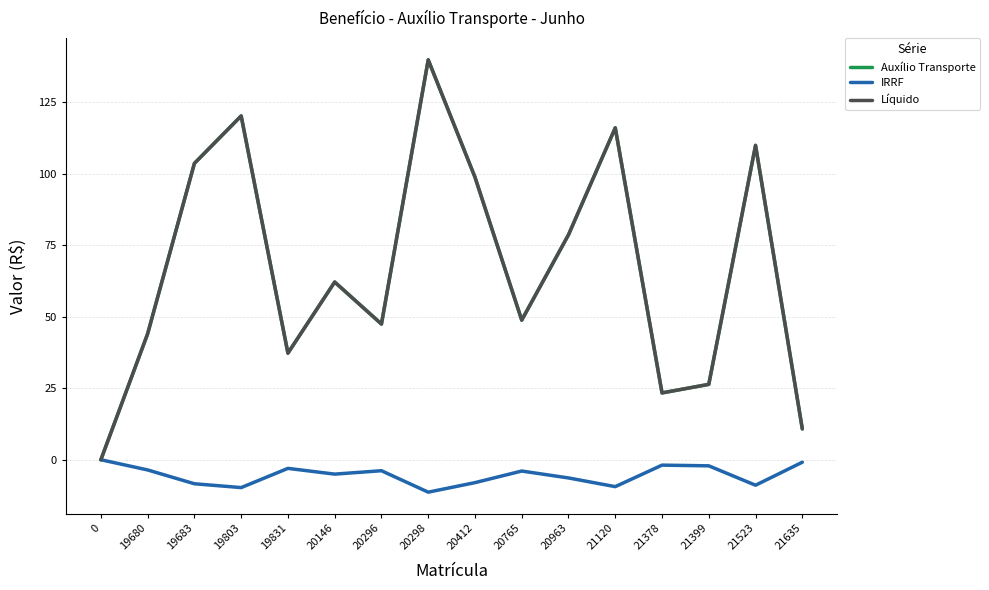

Does the chart display data point markers on the line(s)?

No